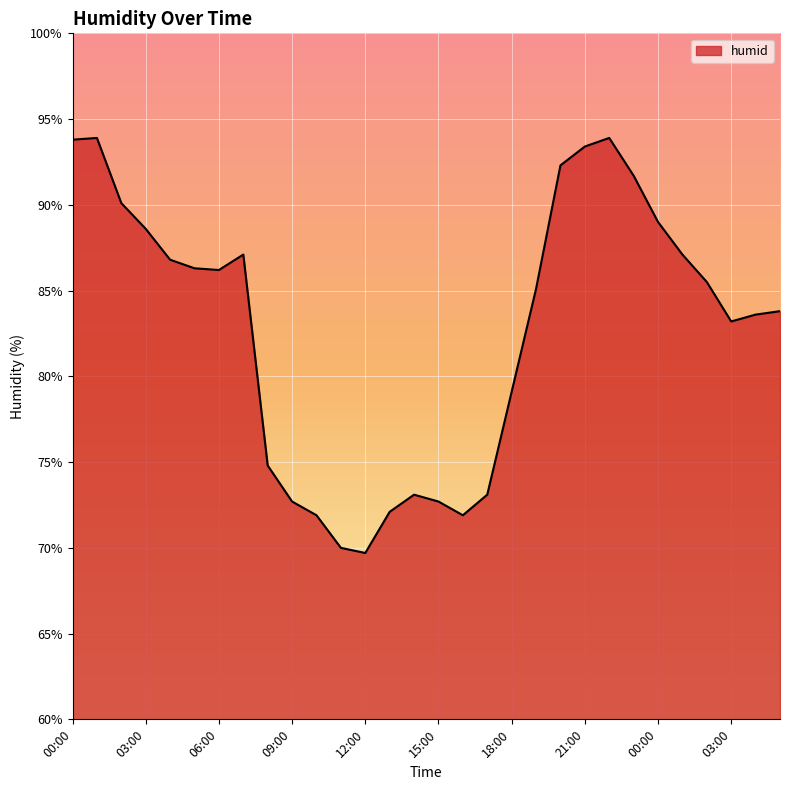

How many interior local peaks (higher than both neighbors) does the data have?

4